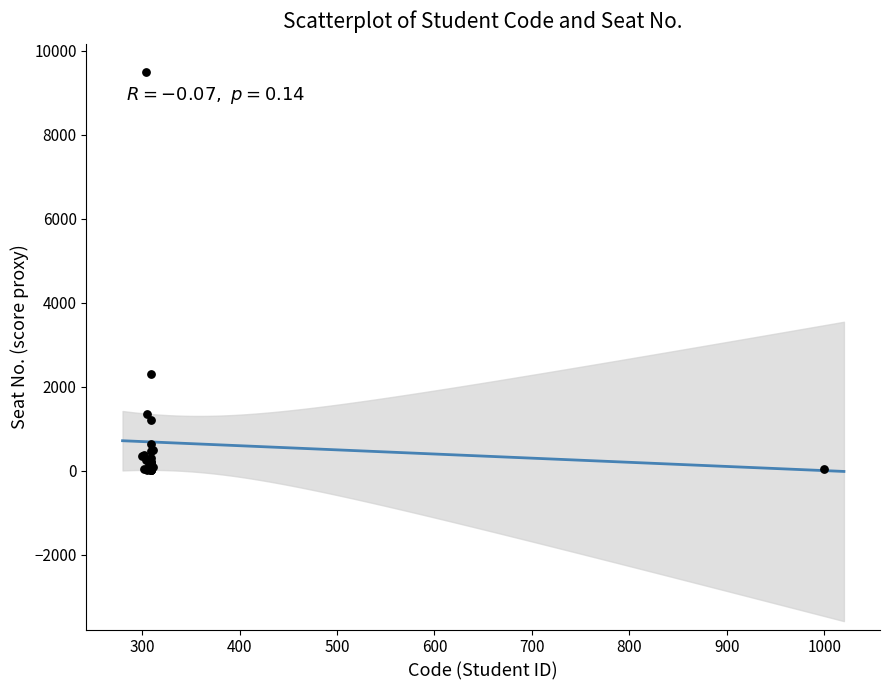

What Y value in the scatter plot is closest to 4757?

2300.0